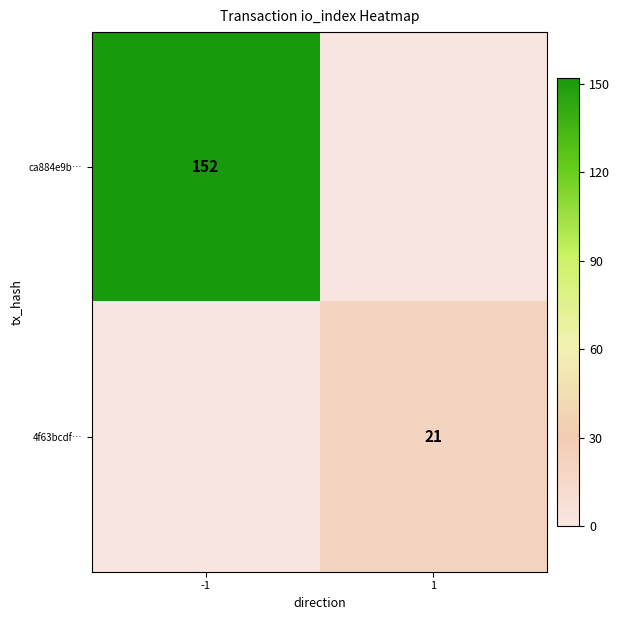

What is the difference between the ca884e9b… values at -1 and 1?

152